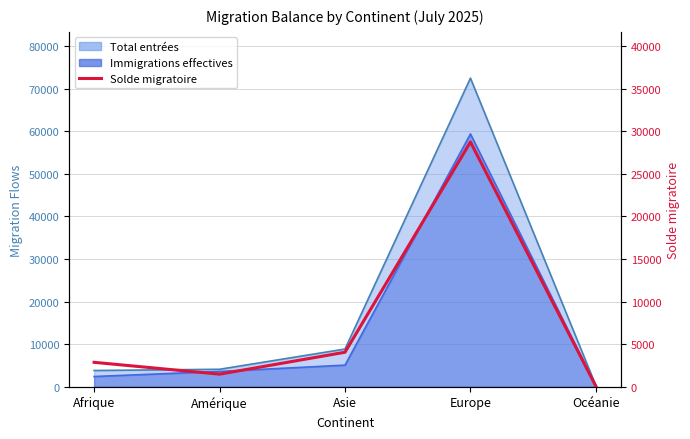

Rank the categories by value from highest to lowest.

Europe, Asie, Afrique, Amérique, Océanie